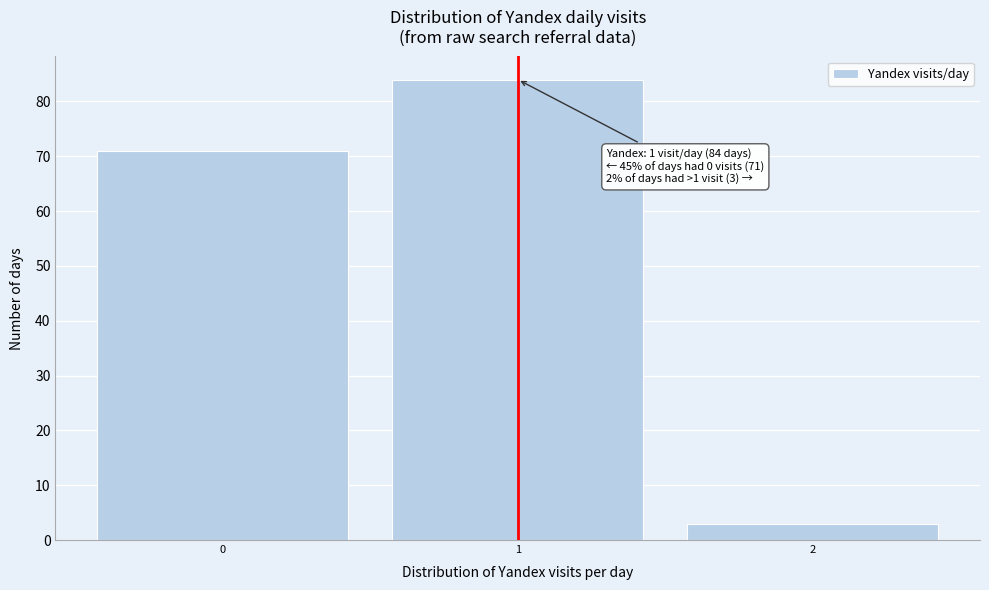

Which range on the x-axis has the tallest bar?

0.5 to 1.5